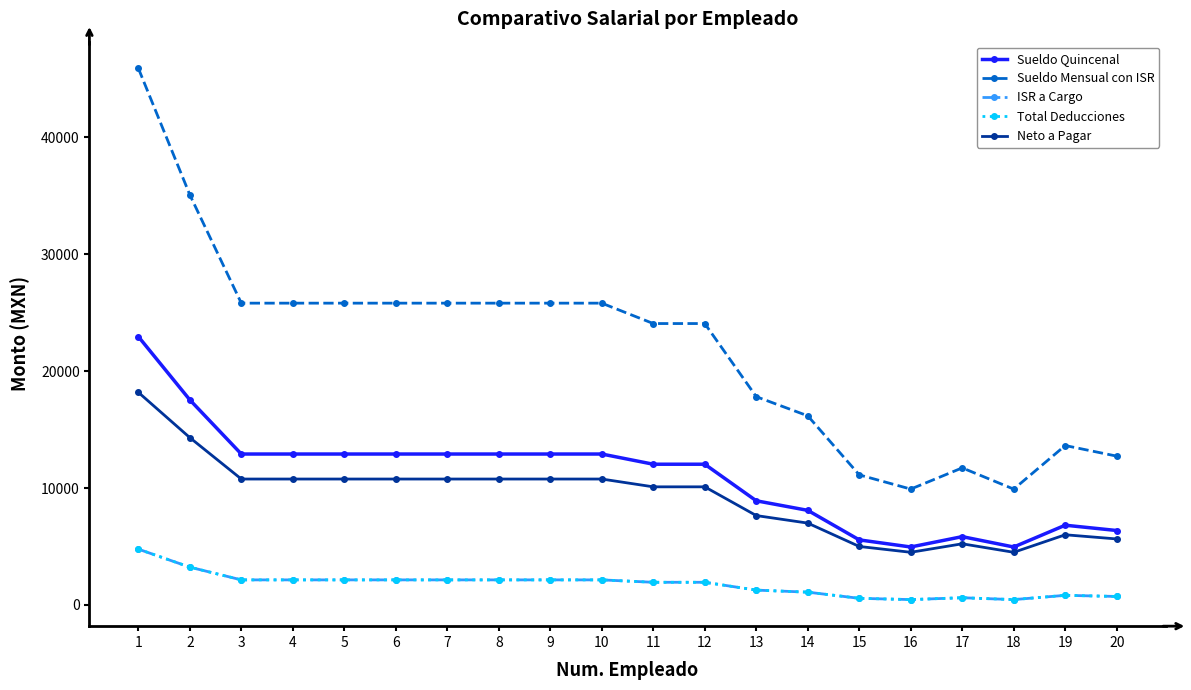

Rank the series by their maximum value, from highest to lowest.

Sueldo Mensual con ISR, Sueldo Quincenal, Neto a Pagar, ISR a Cargo, Total Deducciones